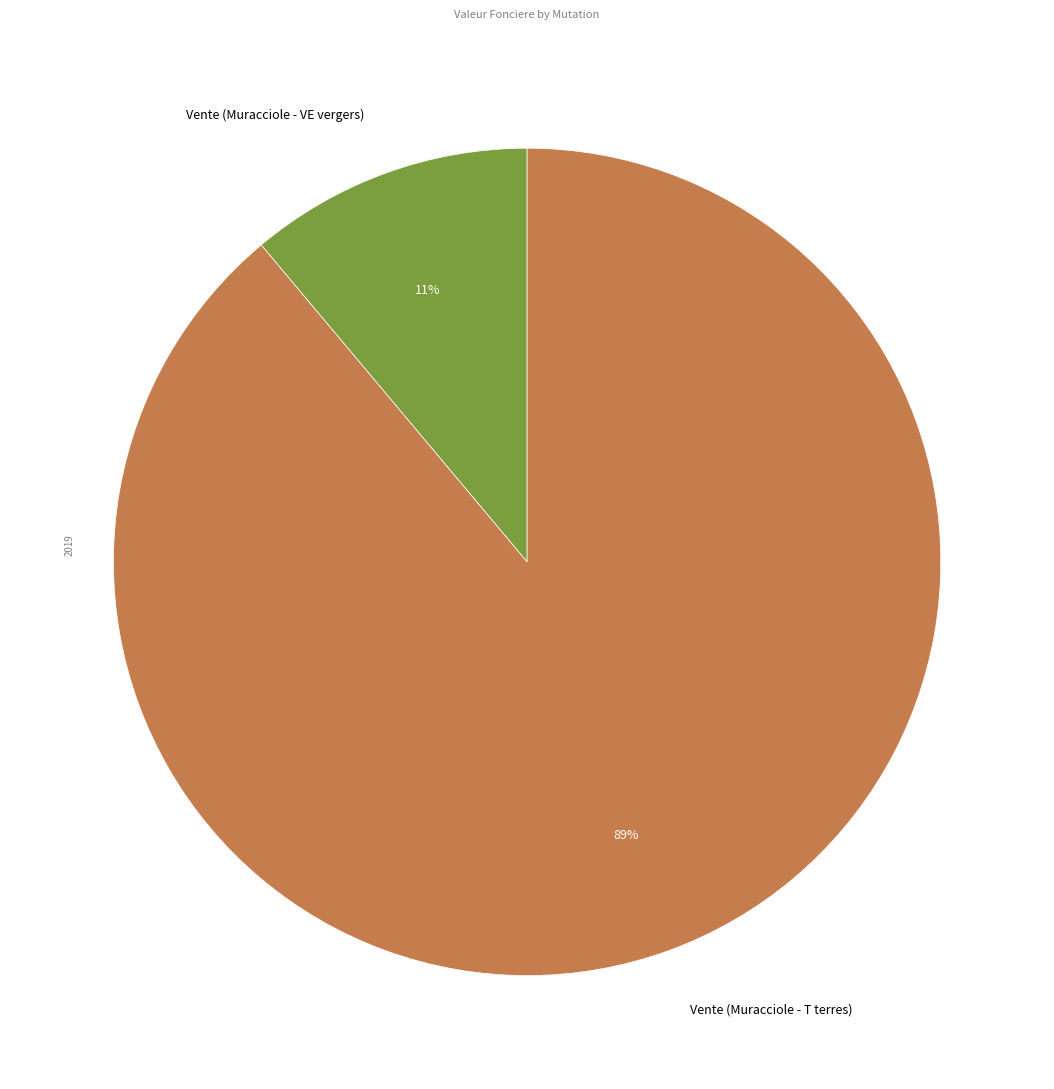

How many segments does this pie chart have?

2